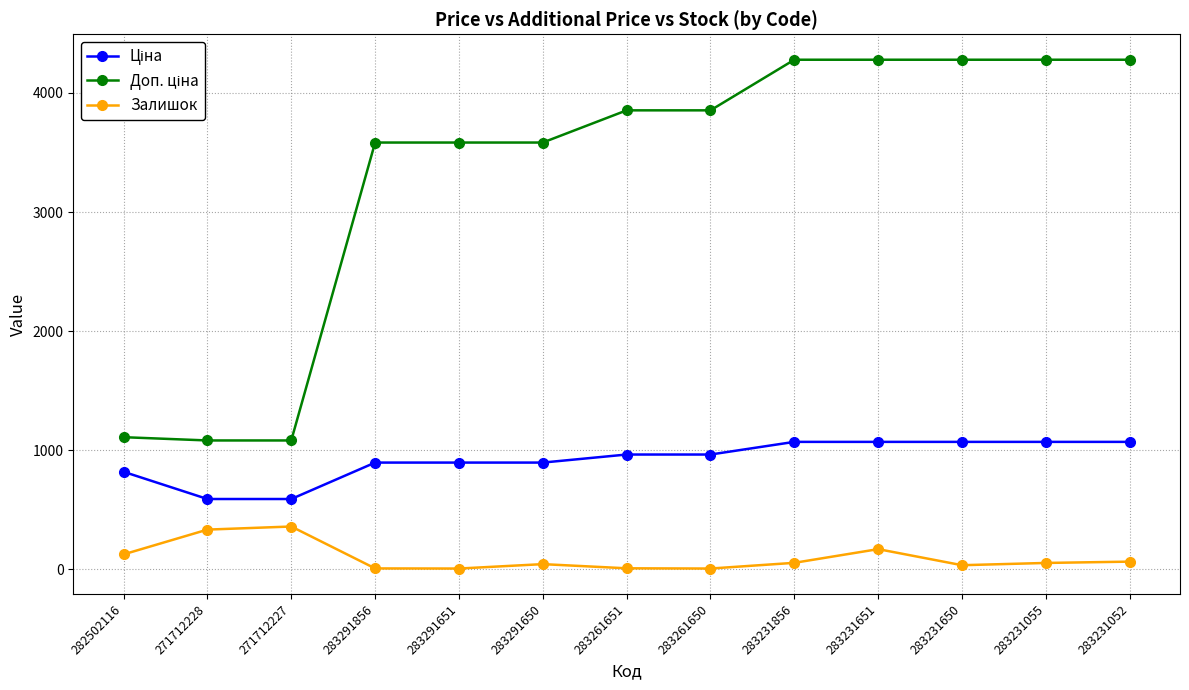

What is the average value of the Залишок series?

97.0